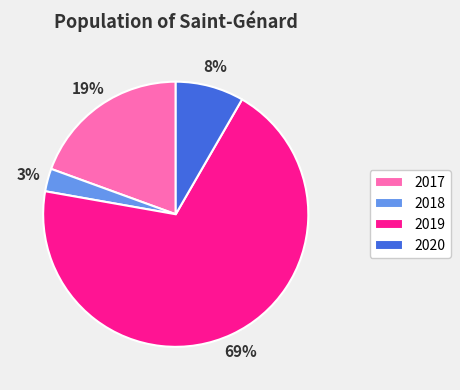

Combined, do 2020 and 2017 account for over 50%?

No